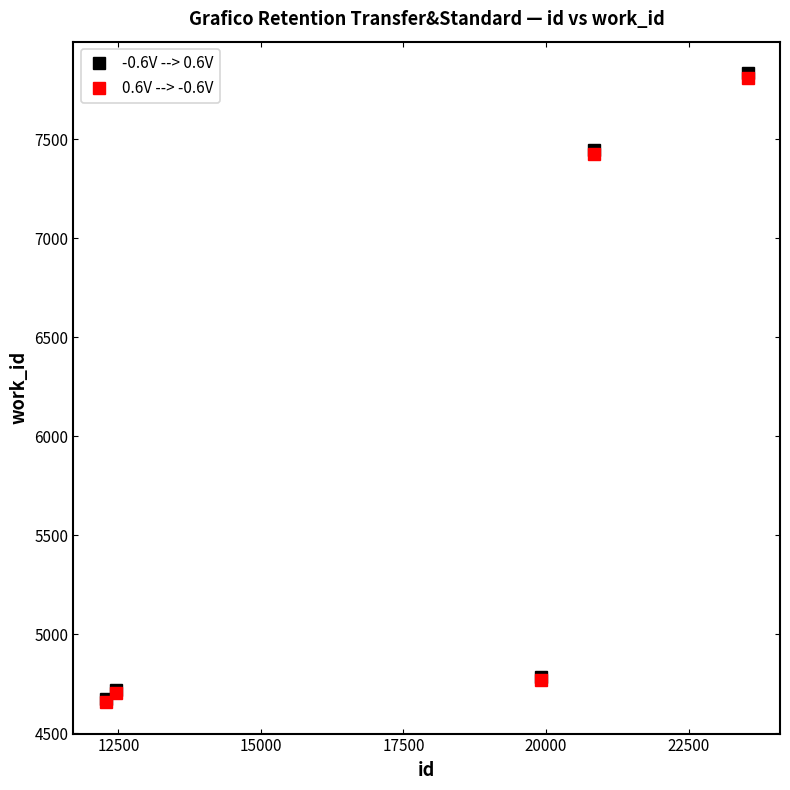

How many lines are shown in the chart?

2